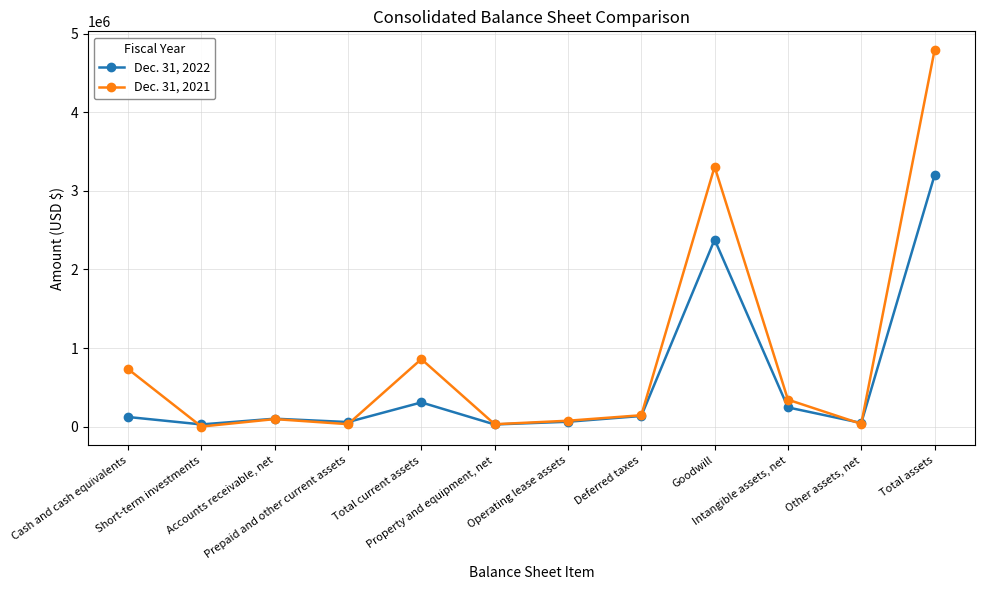

Read the Dec. 31, 2021 value at Intangible assets, net, to the nearest 50.

342550